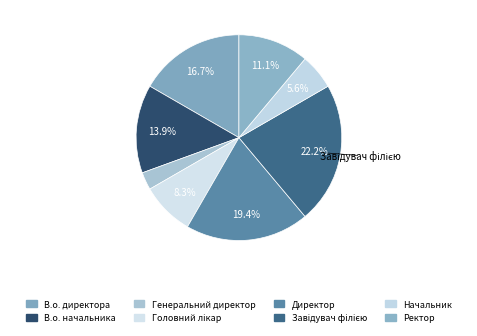

Count the number of slices in the pie.

8